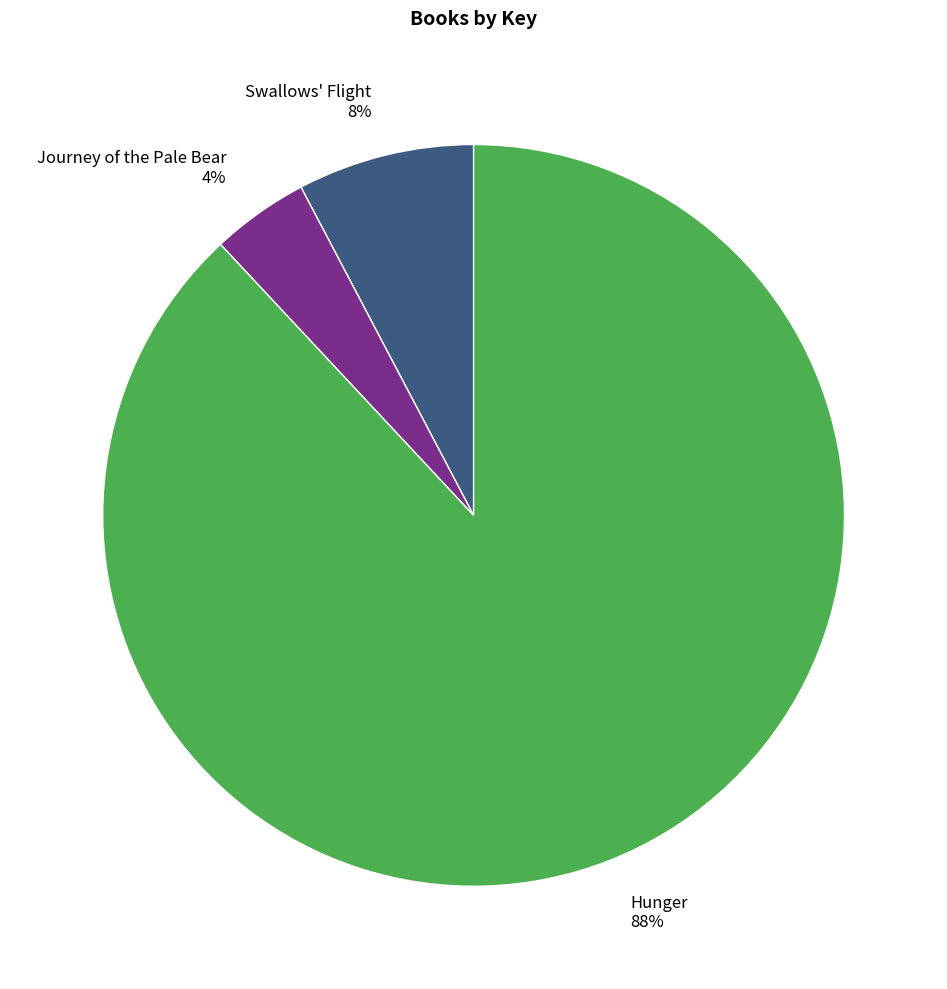

The Swallows' Flight slice represents 8% of the pie. True or false?

True